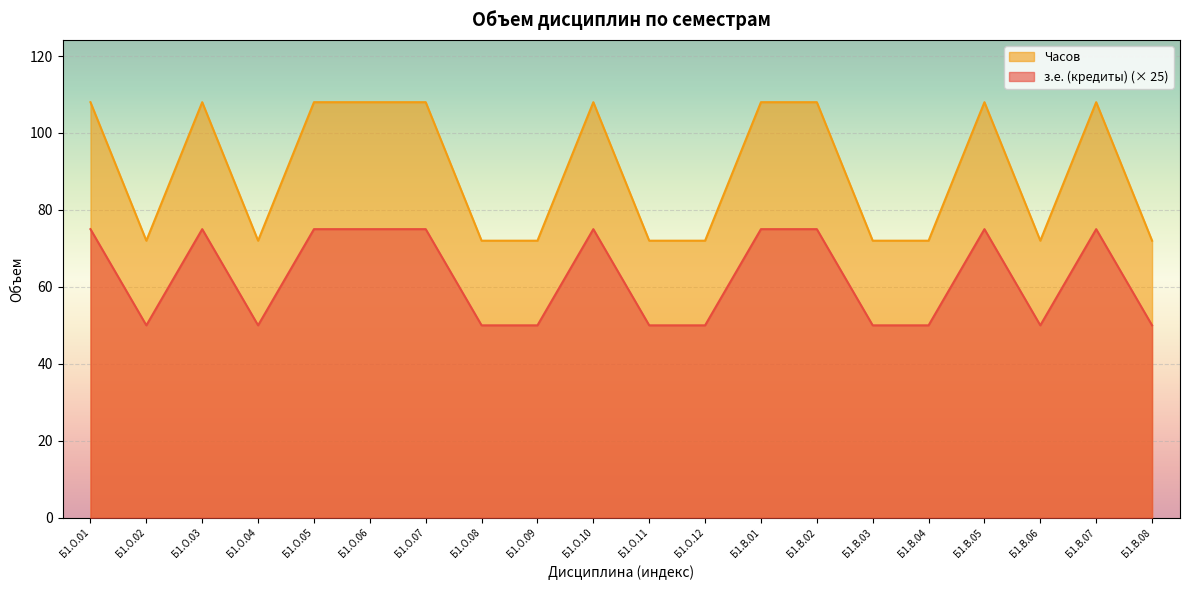

True or false: з.е. (кредиты) and Часов intersect in this chart.

False